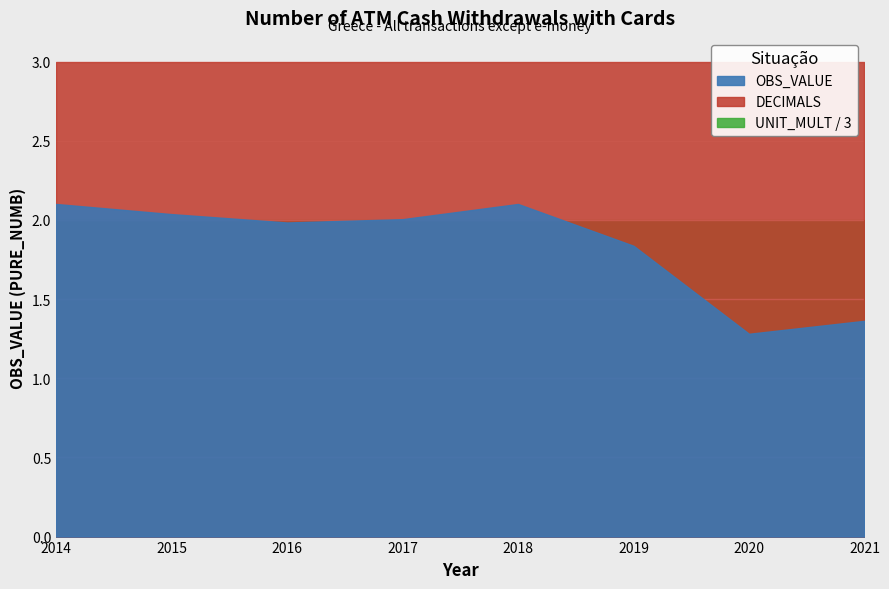

True or false: OBS_VALUE and DECIMALS cross at least once.

False